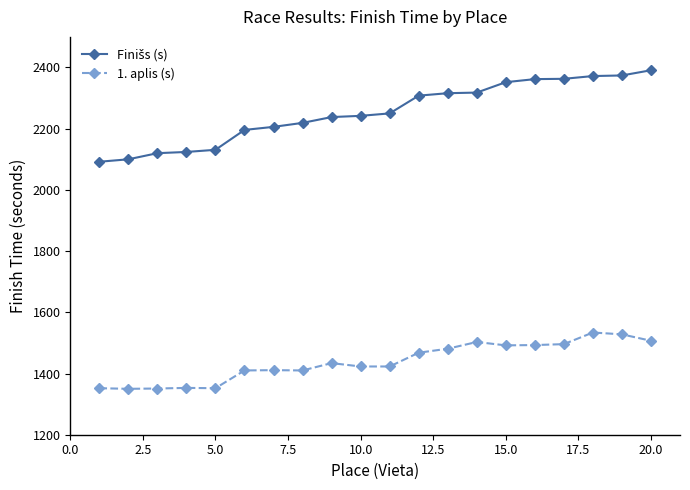

What is the average value of the 1. aplis (s) series?

1439